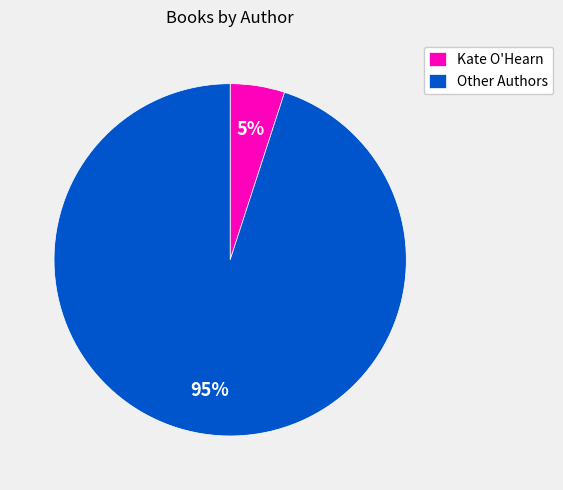

How many segments does this pie chart have?

2